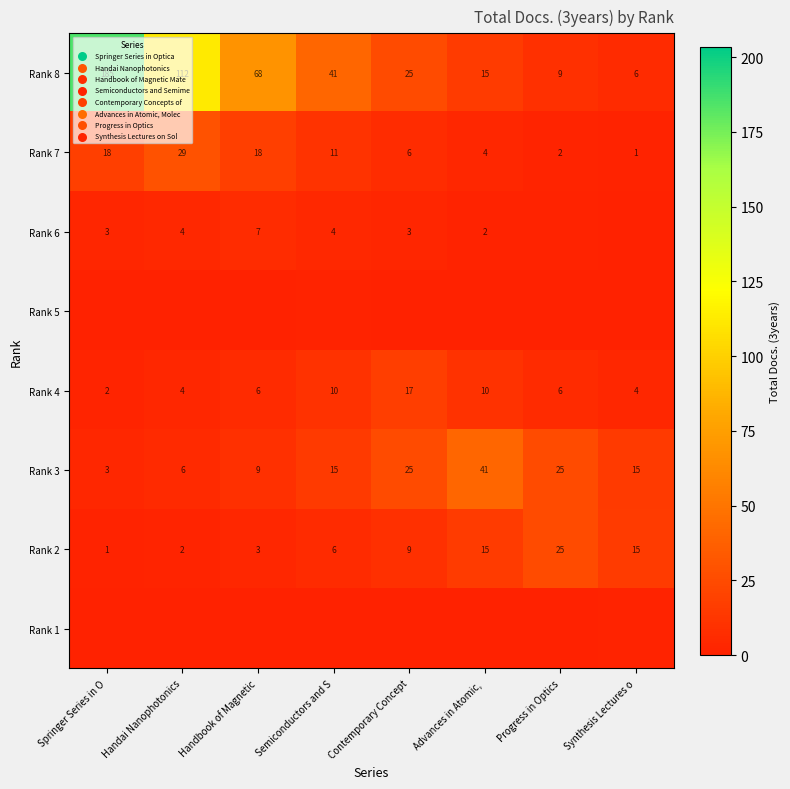

Is the value of Rank 7 at Progress in Optics greater than the value of Rank 2 at Contemporary Concept?

No